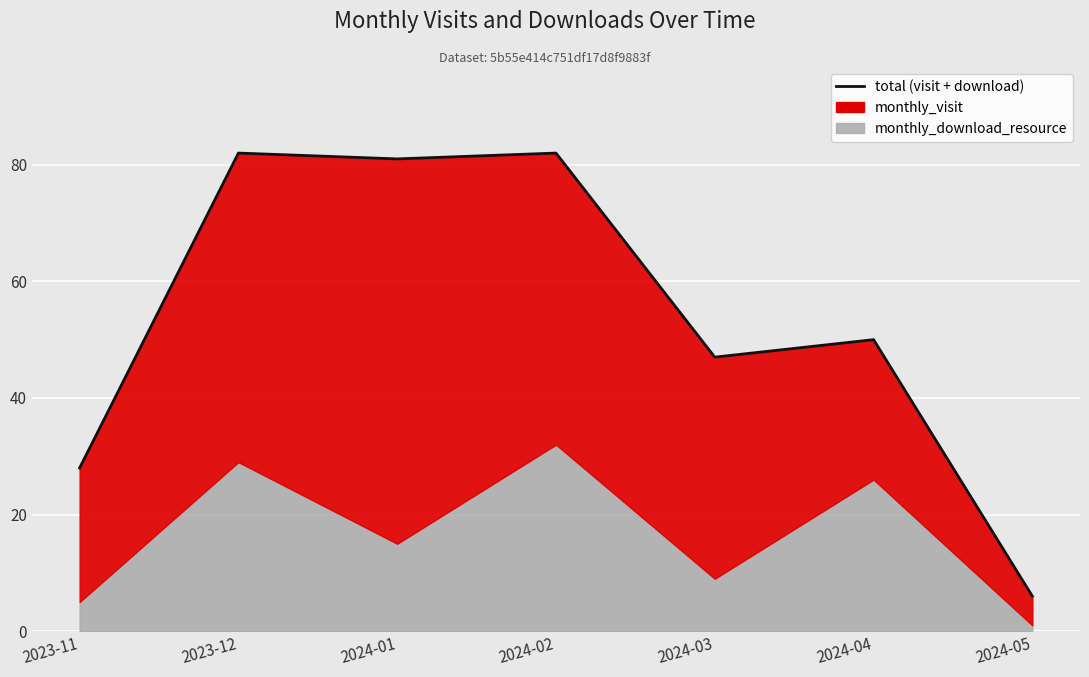

What is the difference between the values at 2024-02 and 2024-03?

35